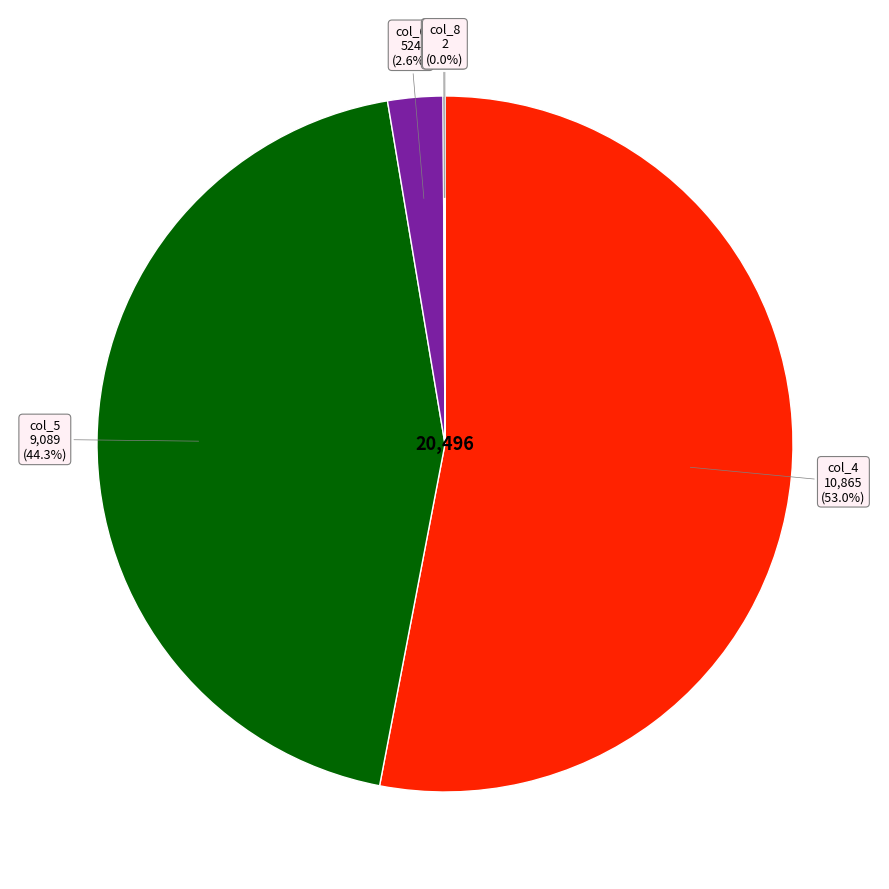

What percentage do col_6 and col_4 together represent?

55.6%